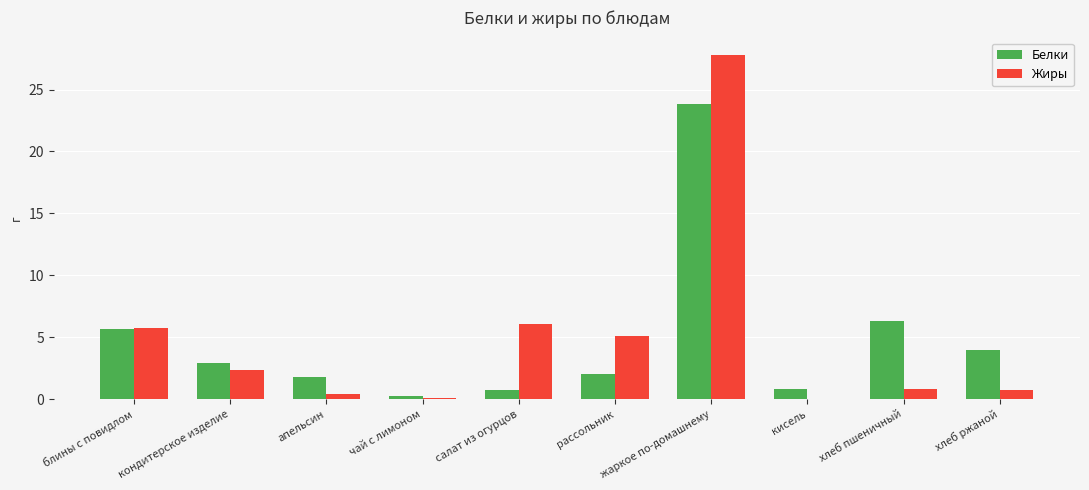

The Жиры series shows 0.4 at апельсин. True or false?

True